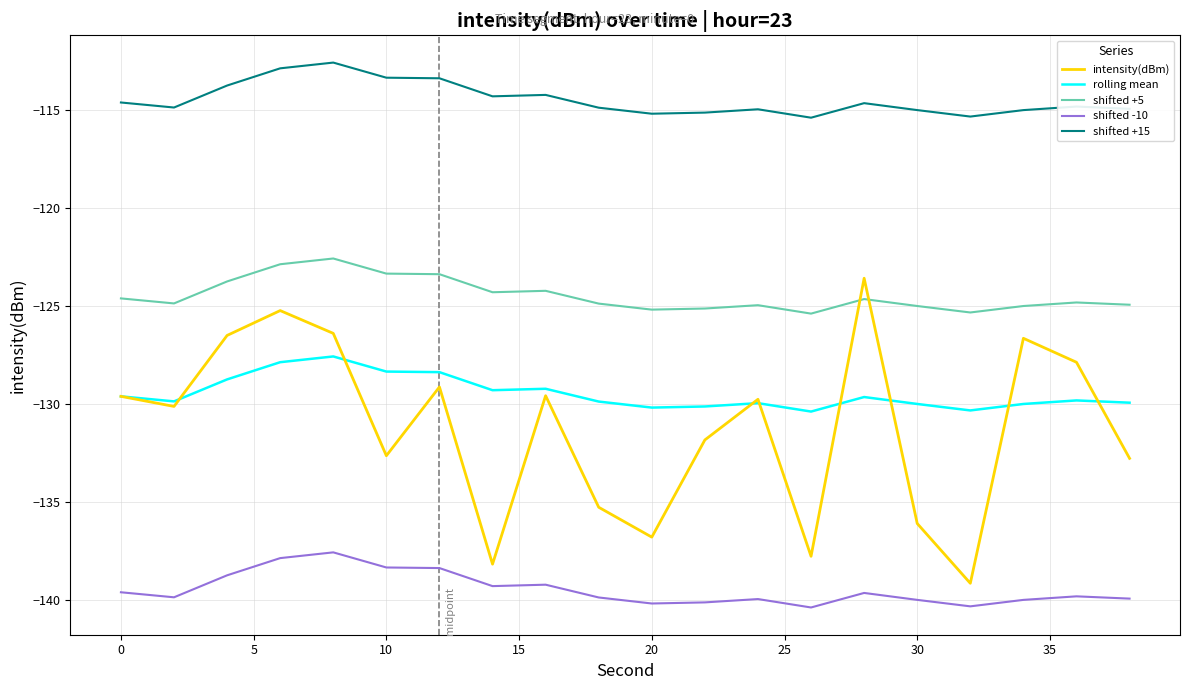

What is the maximum value shown in the chart?

-112.6